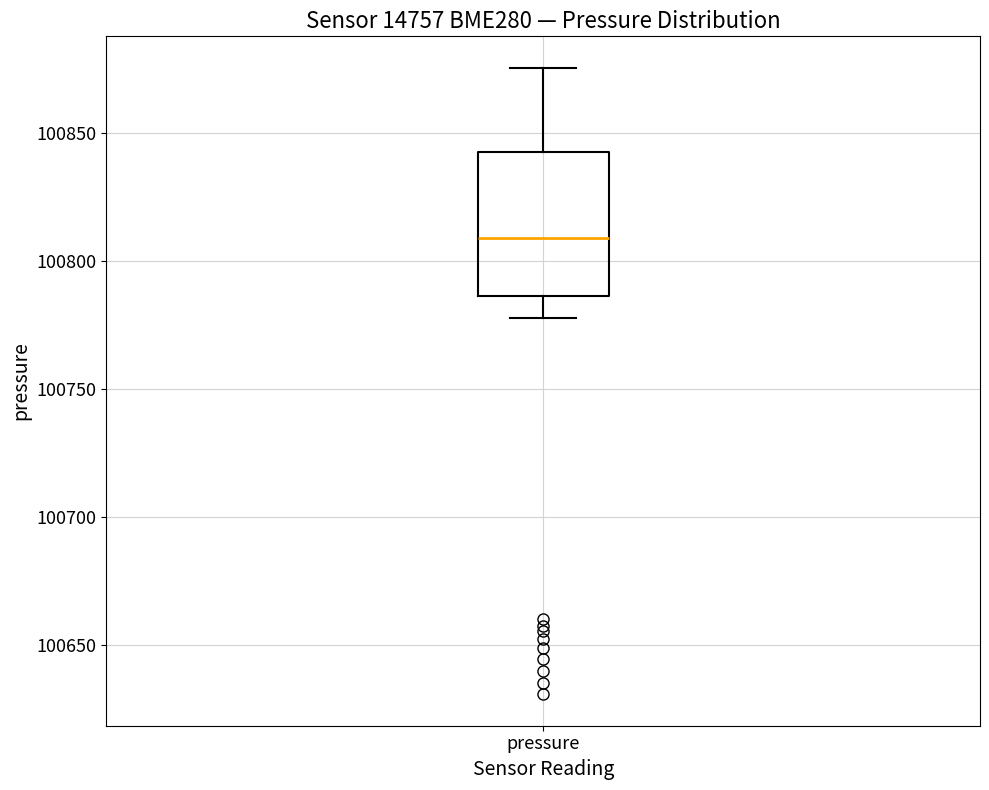

Transcribe this box plot: give where the median line is, the range the box spans, and where the two whiskers end, as read against the y-axis. The values are not printed on the chart, so give them approximately, as read against the axis.

median 100810, box 100785 to 100845, whiskers 100780 to 100875